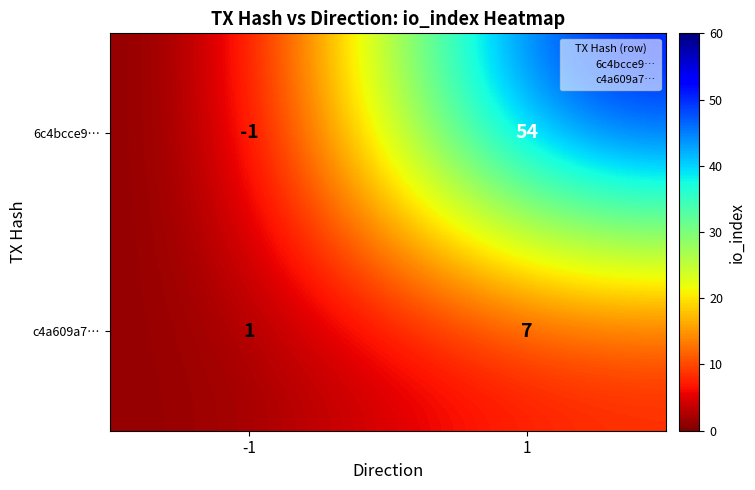

At -1, list the series in order from smallest to largest.

6c4bcce9…, c4a609a7…